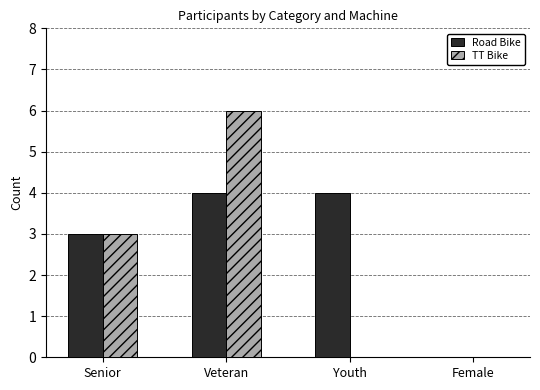

The value of TT Bike at Senior is 2. True or false?

False